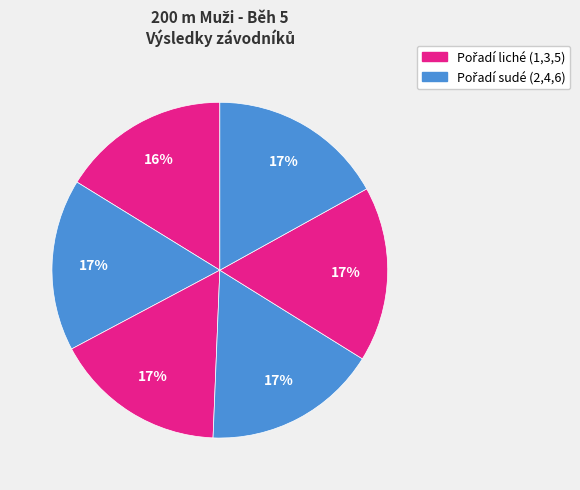

How many slices are in this pie chart?

6